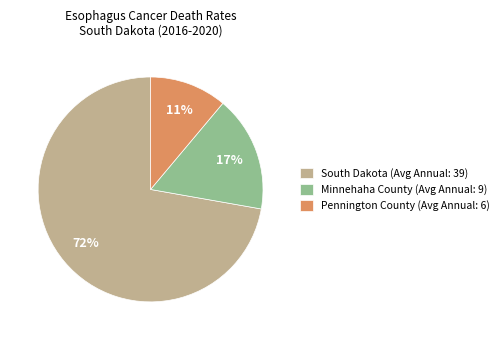

To the nearest percent, what percentage of the pie is South Dakota?

72%